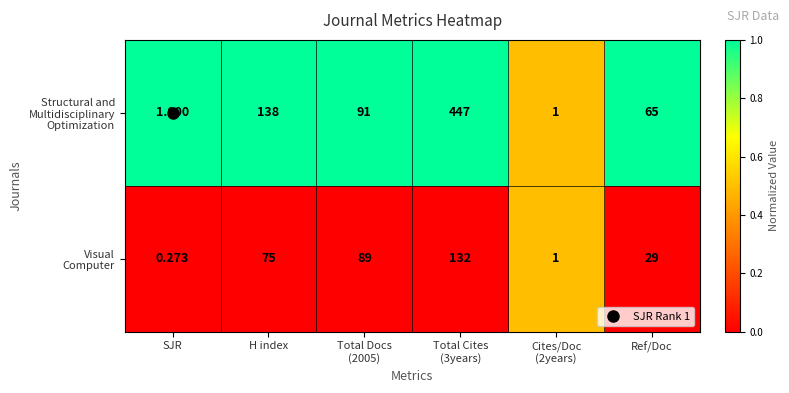

Which label corresponds to the smallest value in the chart?

SJR